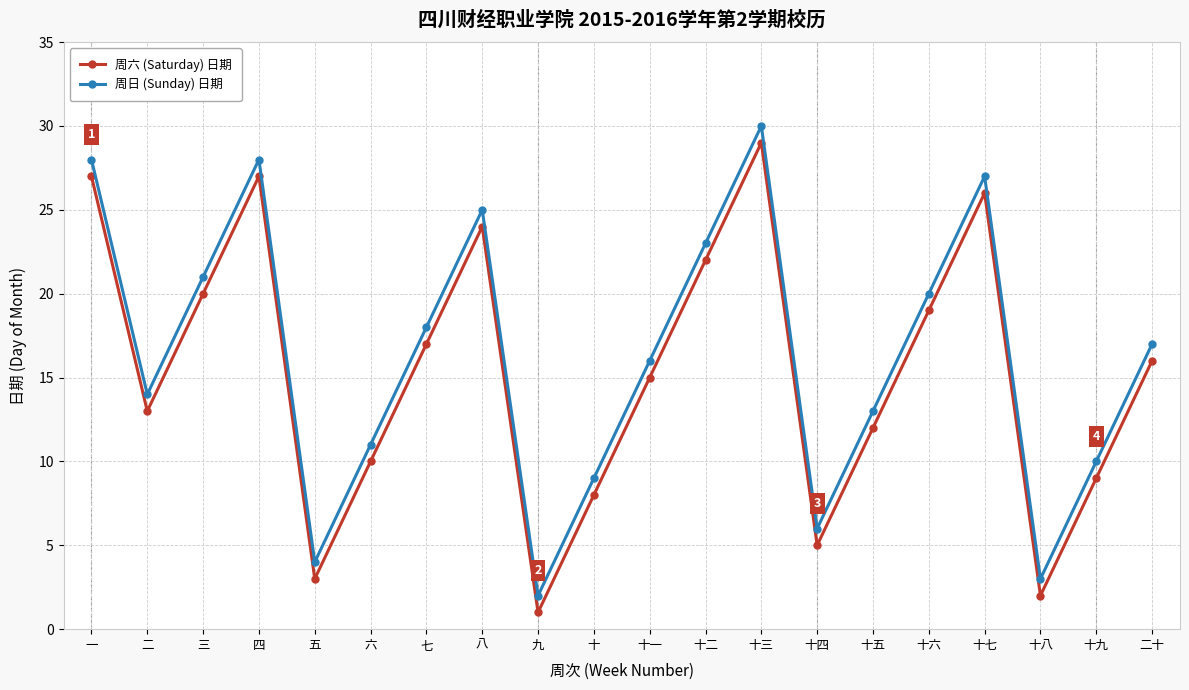

Rank the series by their average value, from highest to lowest.

周日 (Sunday) 日期, 周六 (Saturday) 日期